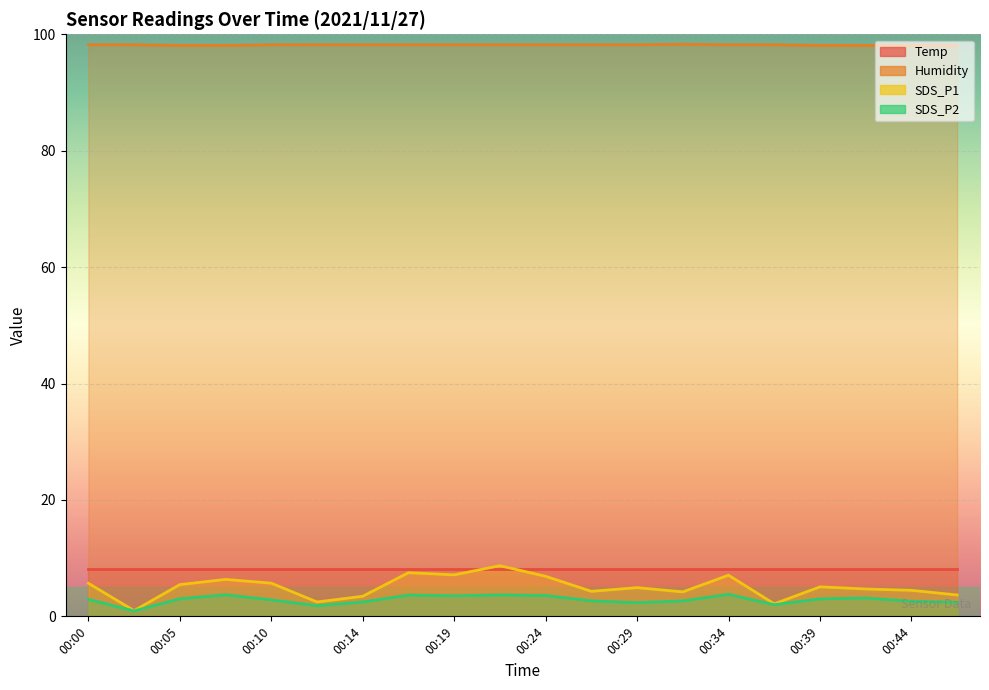

What is the average value of the SDS_P2 series?

2.8